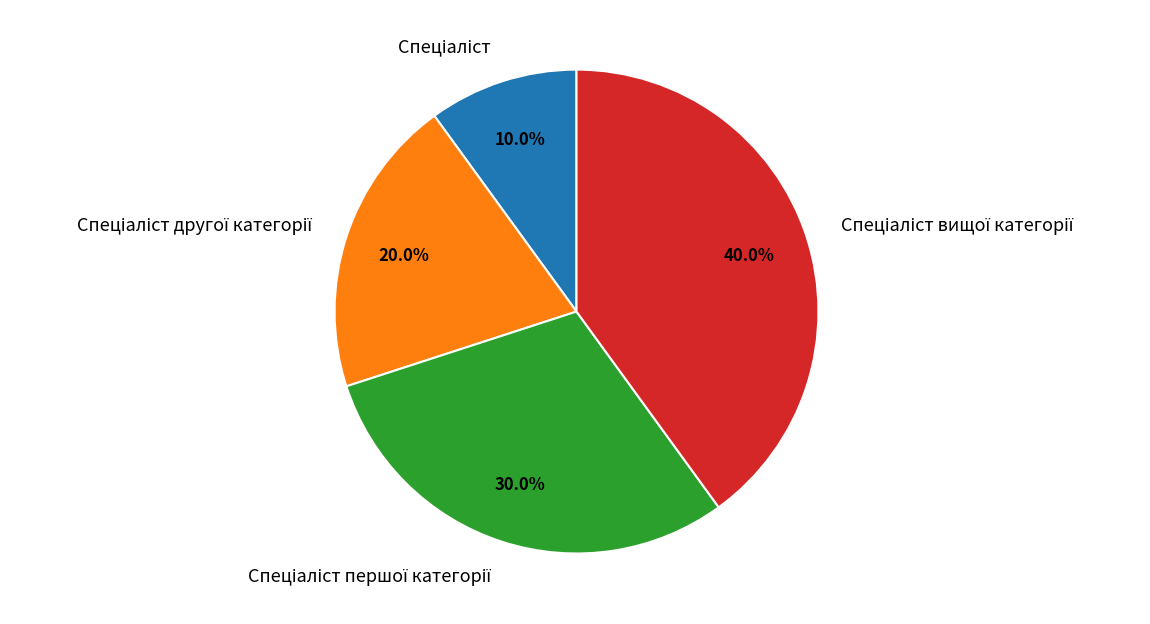

How many slices are in this pie chart?

4